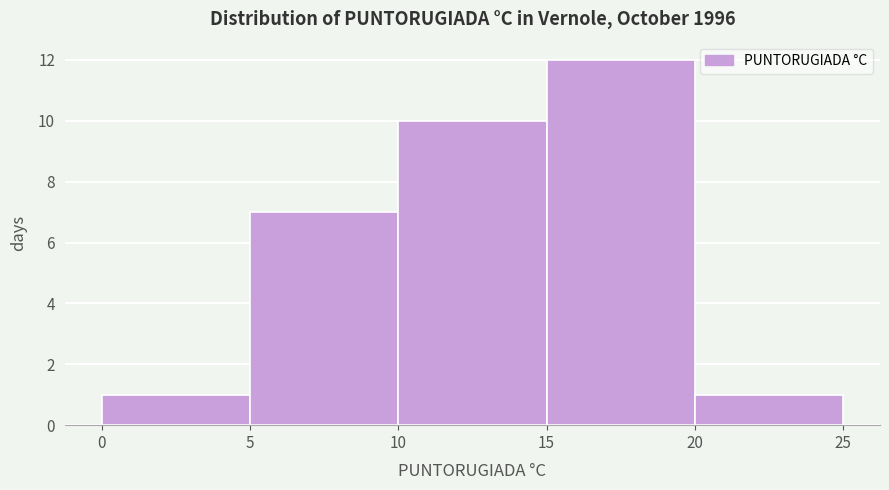

What is the height of the bar covering 5 to 10 on the x-axis? The values are not printed on the chart, so give them approximately, as read against the axis.

7